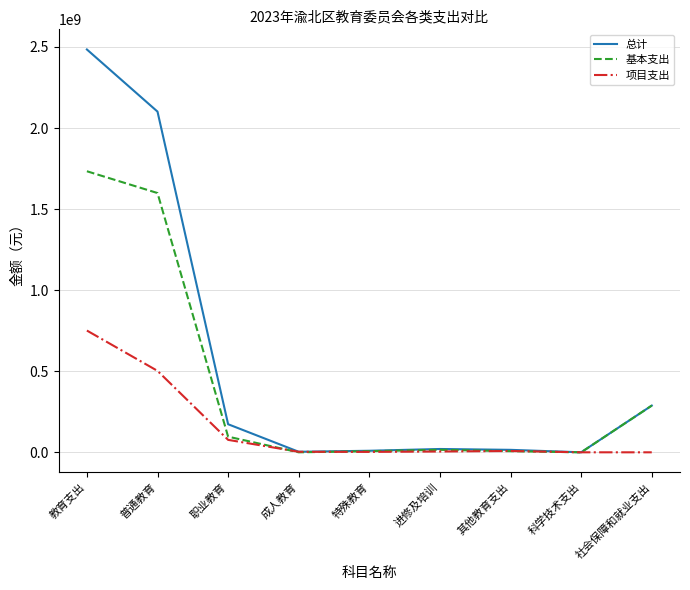

Read the 项目支出 value at 其他教育支出.

8170000.0